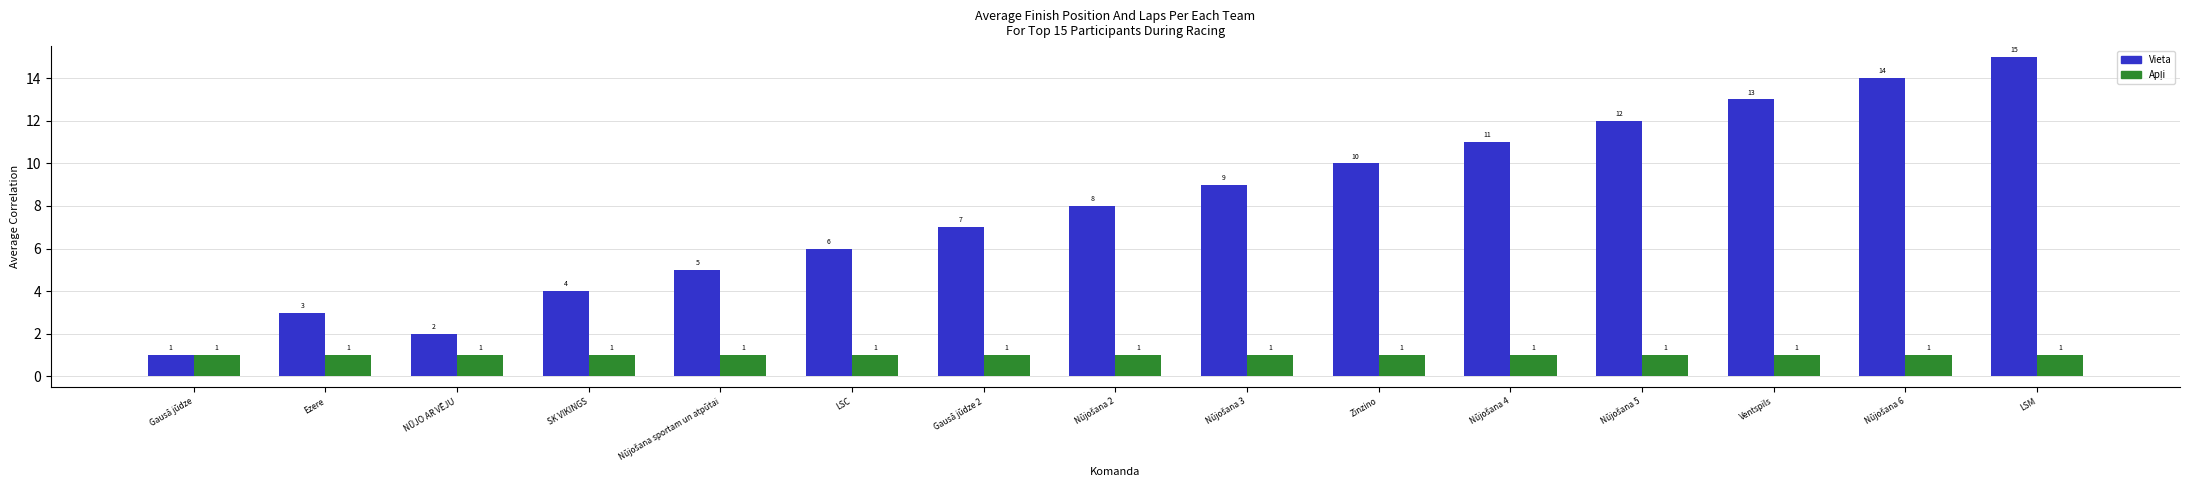

Which series changed the most between SK VIKINGS and LSC?

Vieta